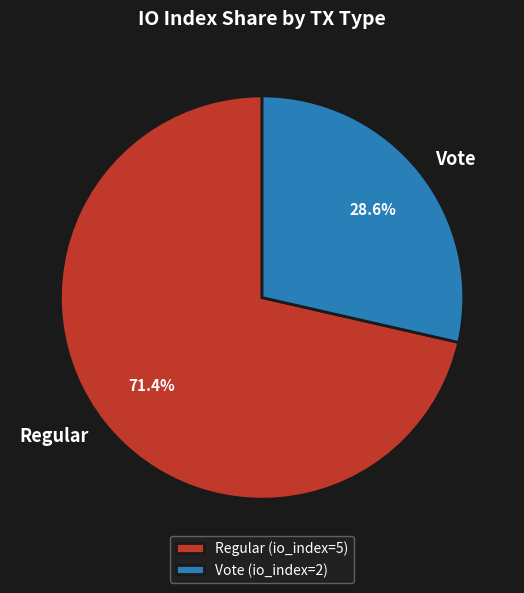

Do Vote and Regular together represent more than half of the pie?

Yes